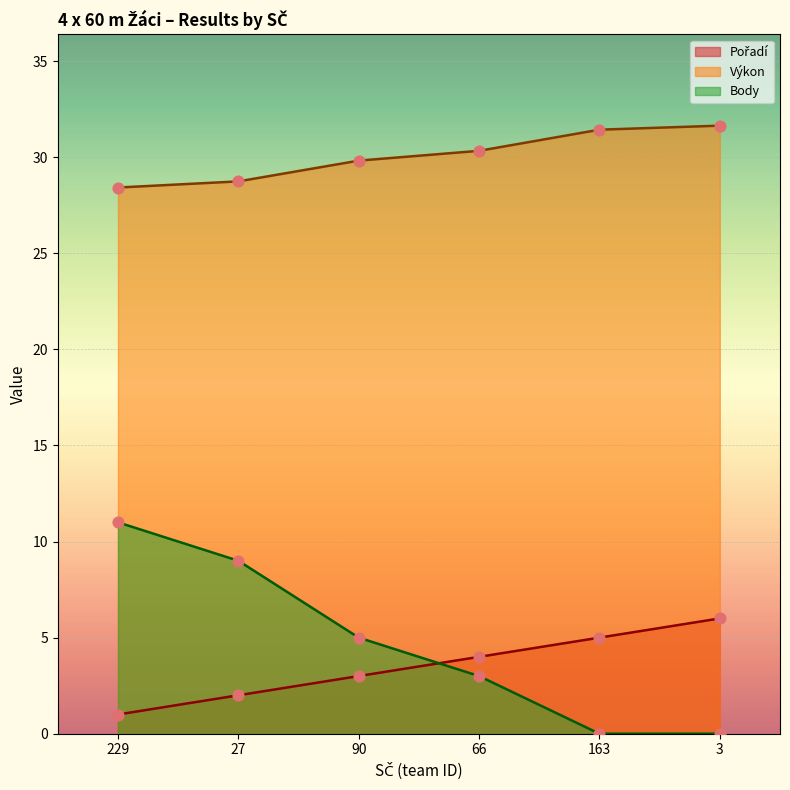

What are all the series names shown in the legend?

Pořadí, Výkon, Body